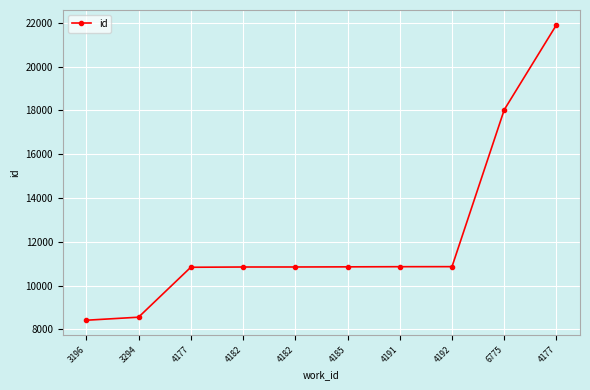

How many distinct data groups are displayed?

1